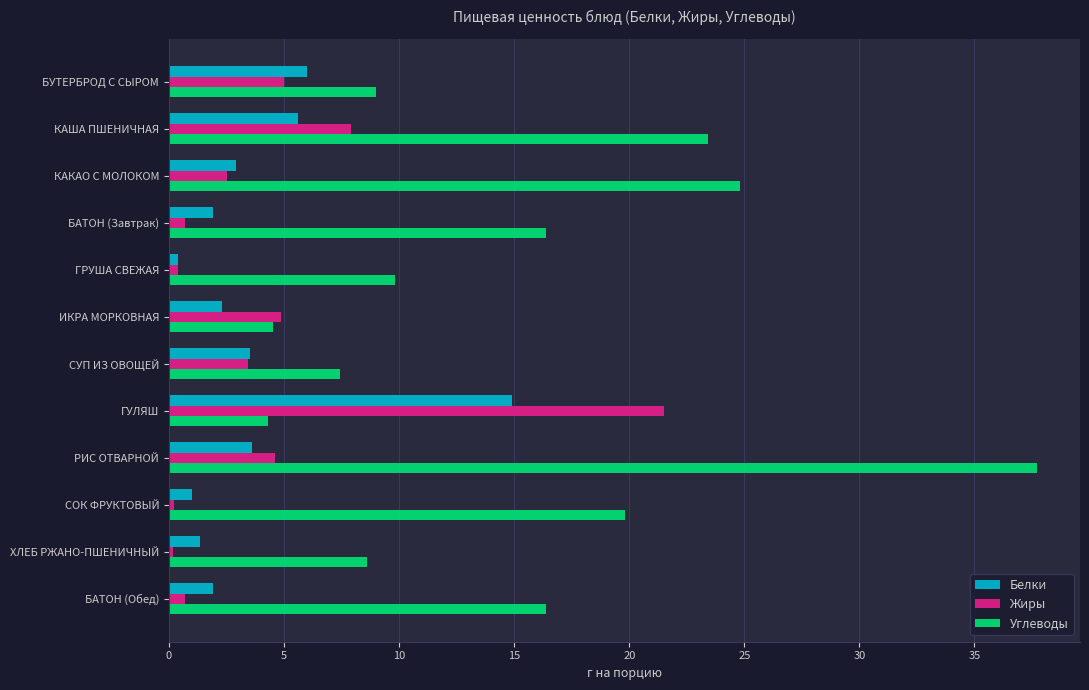

What is the minimum value for Белки?

0.4